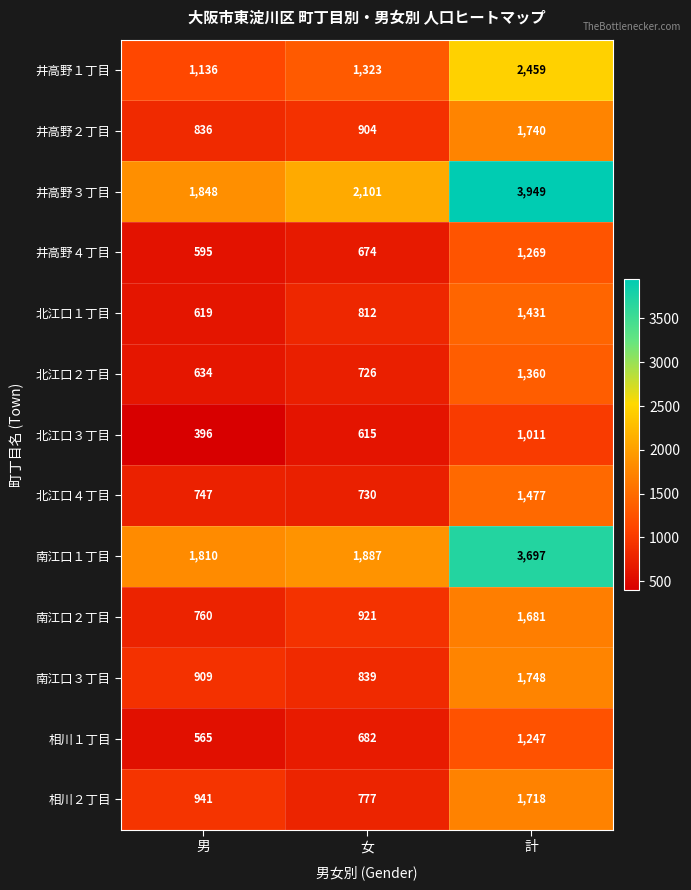

What is the sum of all 南江口１丁目 values?

7394